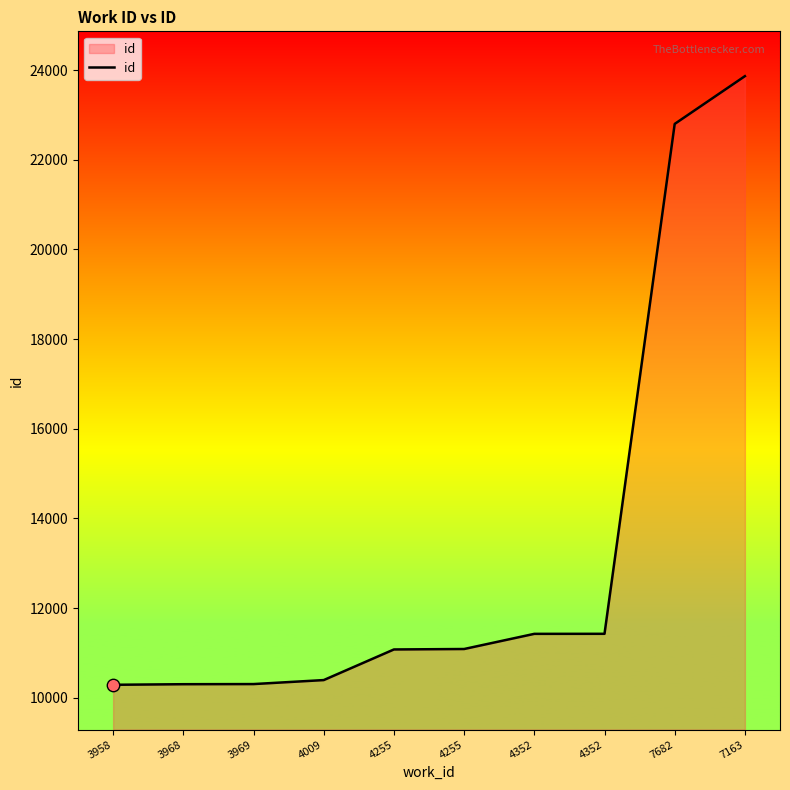

Between 4352 and 4352, which is larger?

4352